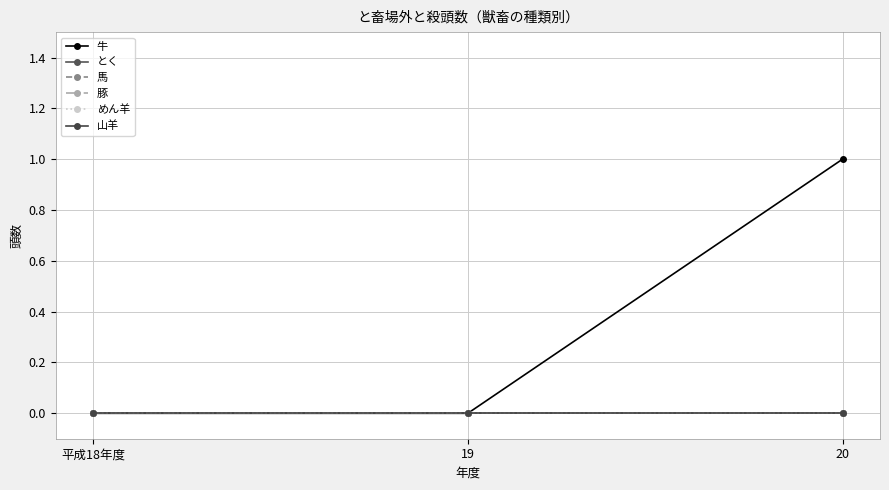

List the series in order of their peak value, highest first.

牛, とく, 馬, 豚, めん羊, 山羊